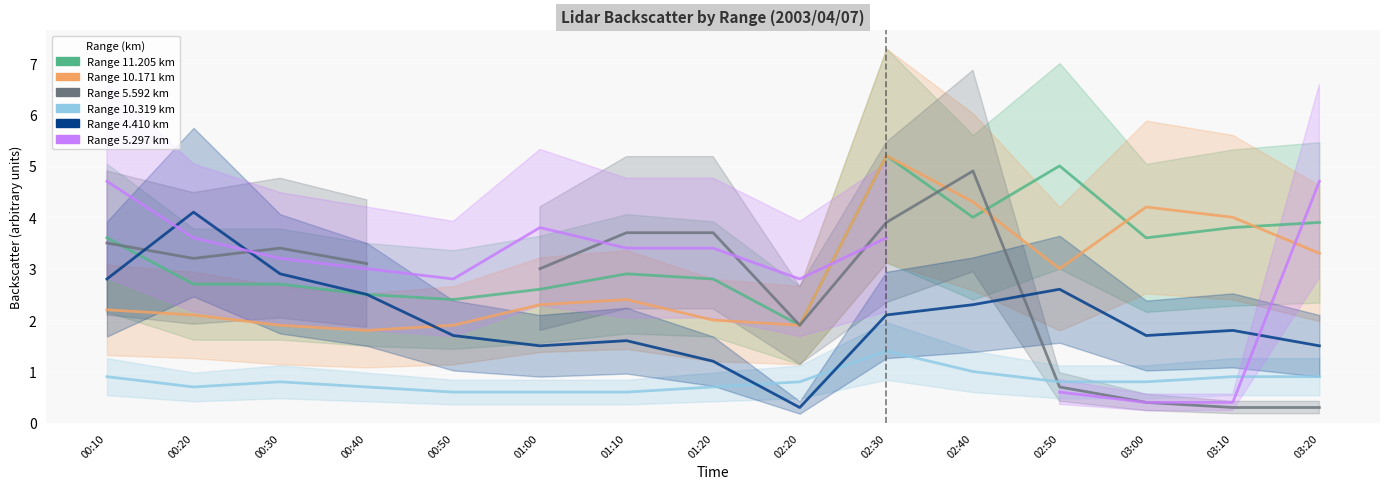

What is the smallest value displayed?

0.3